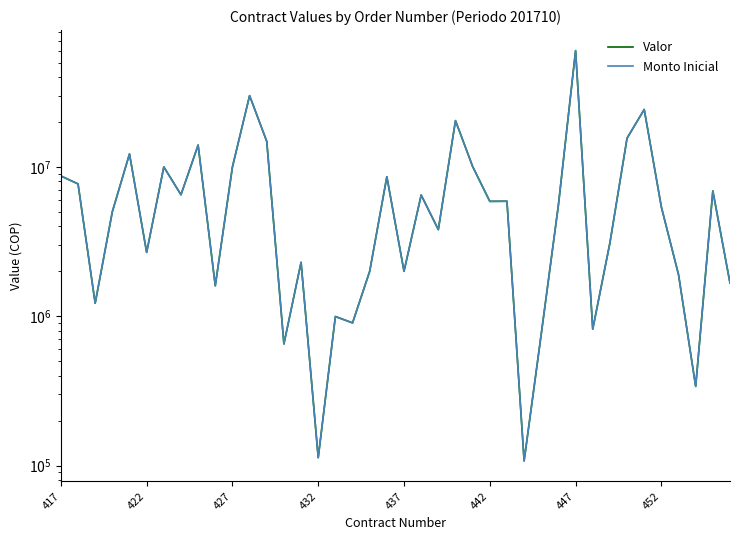

What is the average value of the Valor series?

8023870